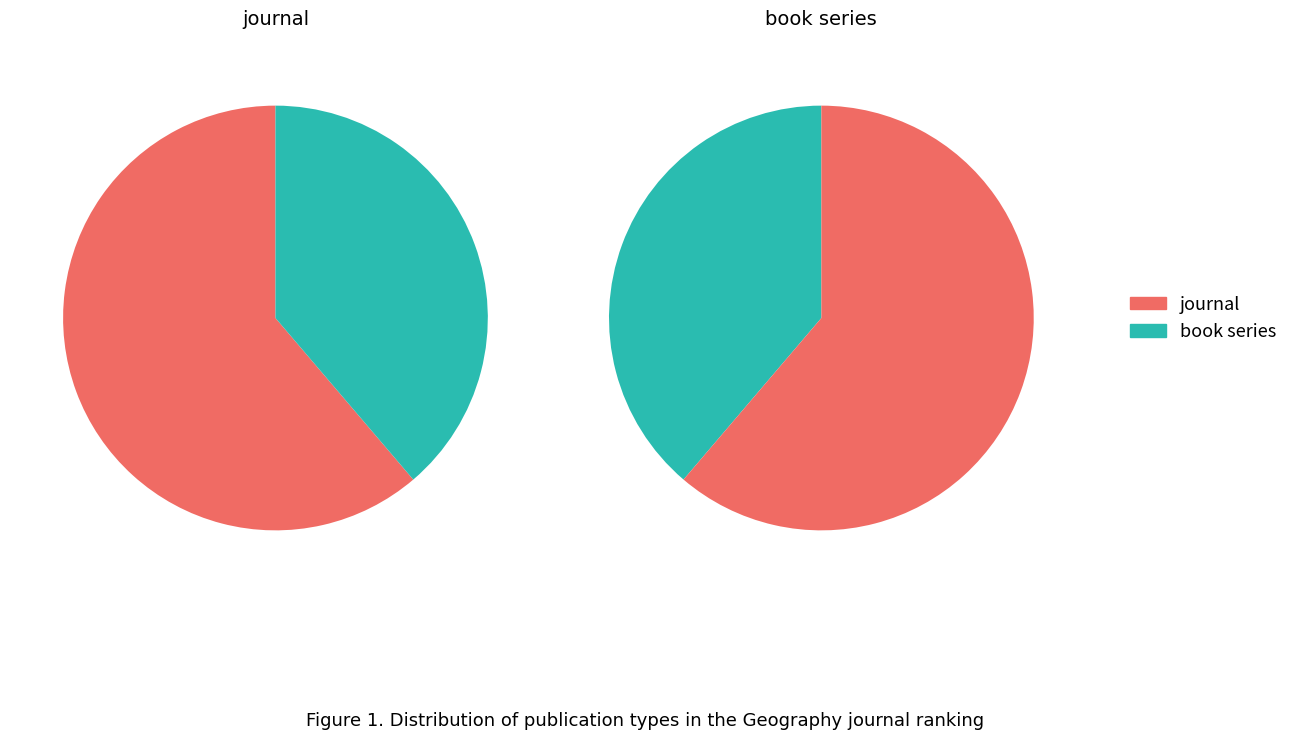

True or false: book series accounts for 54% of the total.

False